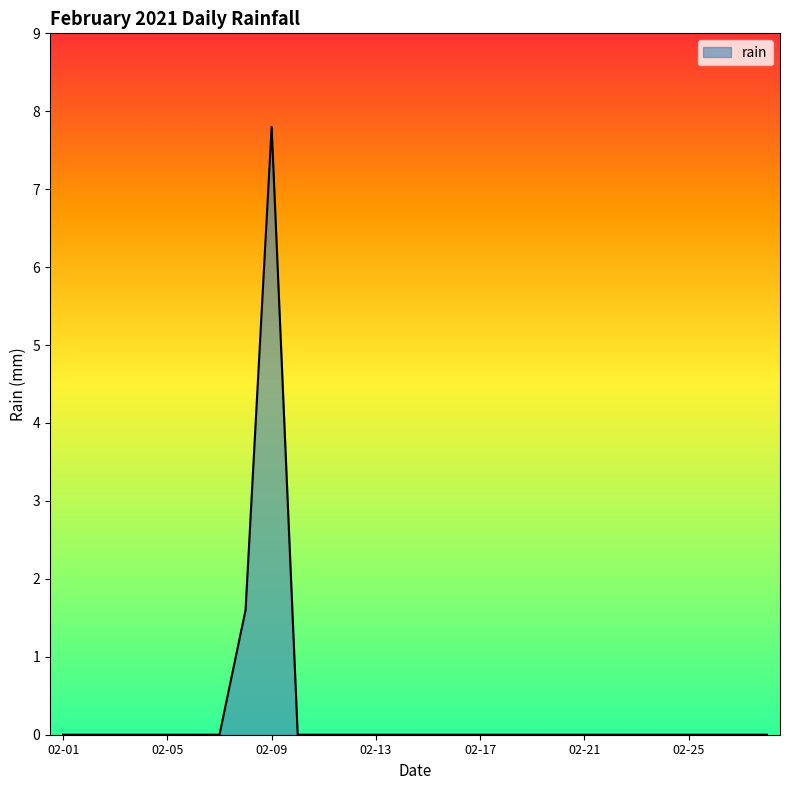

What is the difference between the maximum and minimum values?

7.8